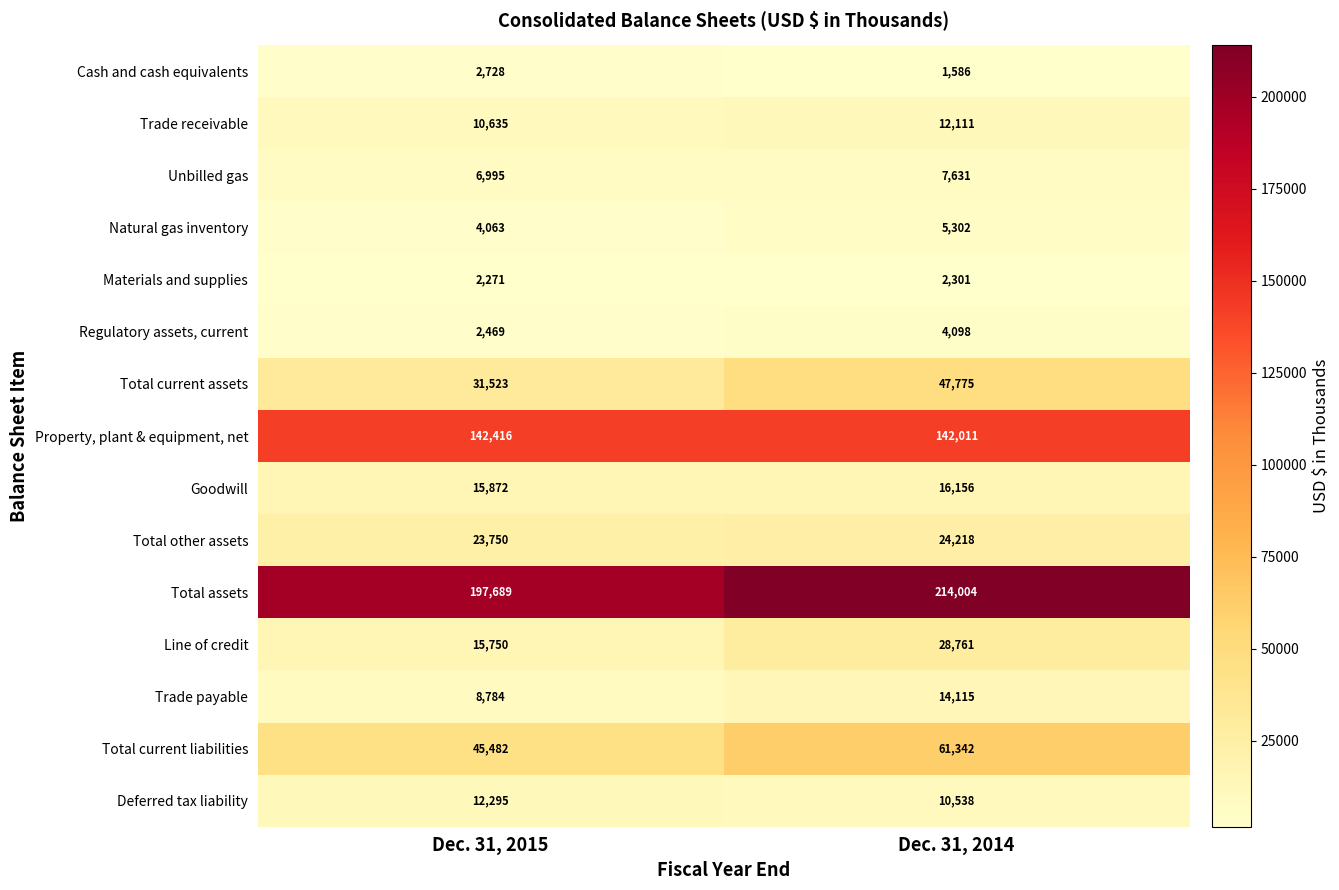

What is the greatest value displayed?

214004